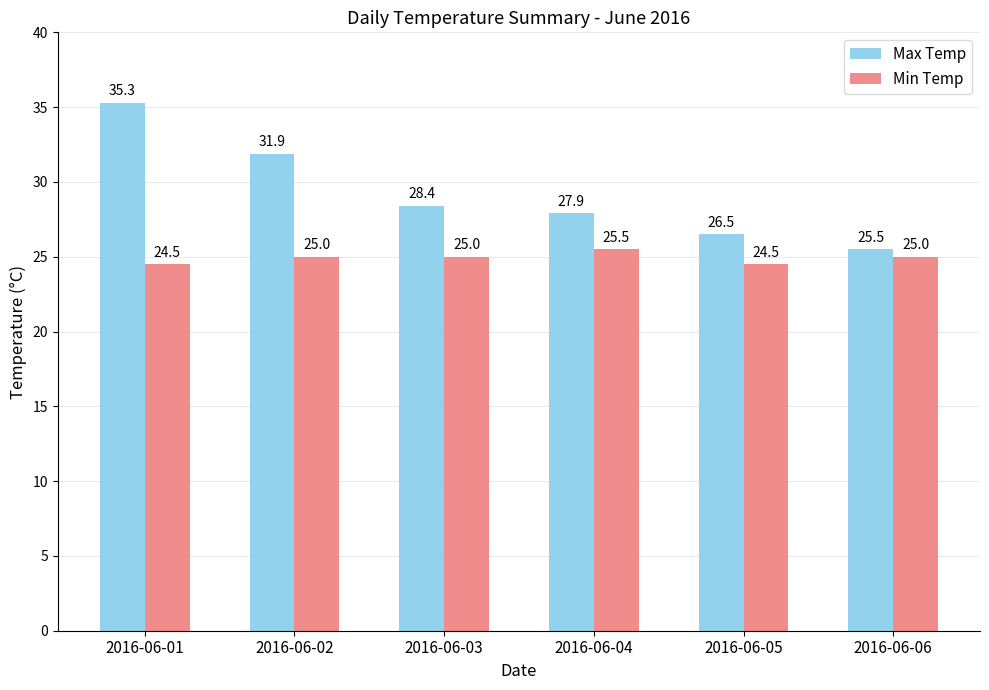

Between 2016-06-02 and 2016-06-06, which series saw the biggest shift?

Max Temp